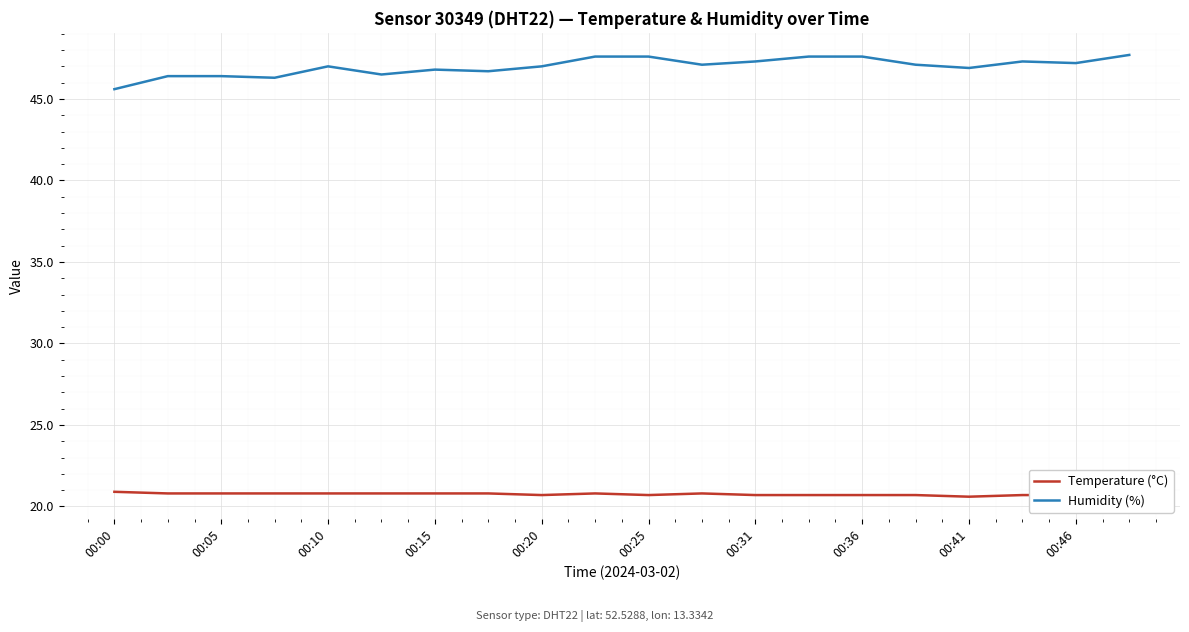

True or false: Humidity (%) and Temperature (°C) cross at least once.

False